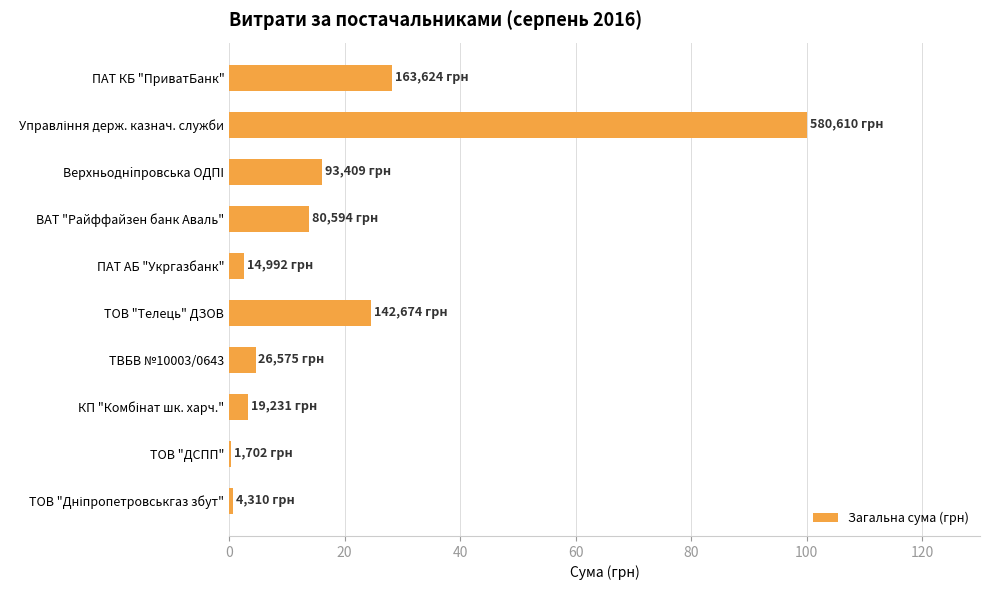

Is it true that the value at ТОВ "Телець" ДЗОВ is 24.6?

True